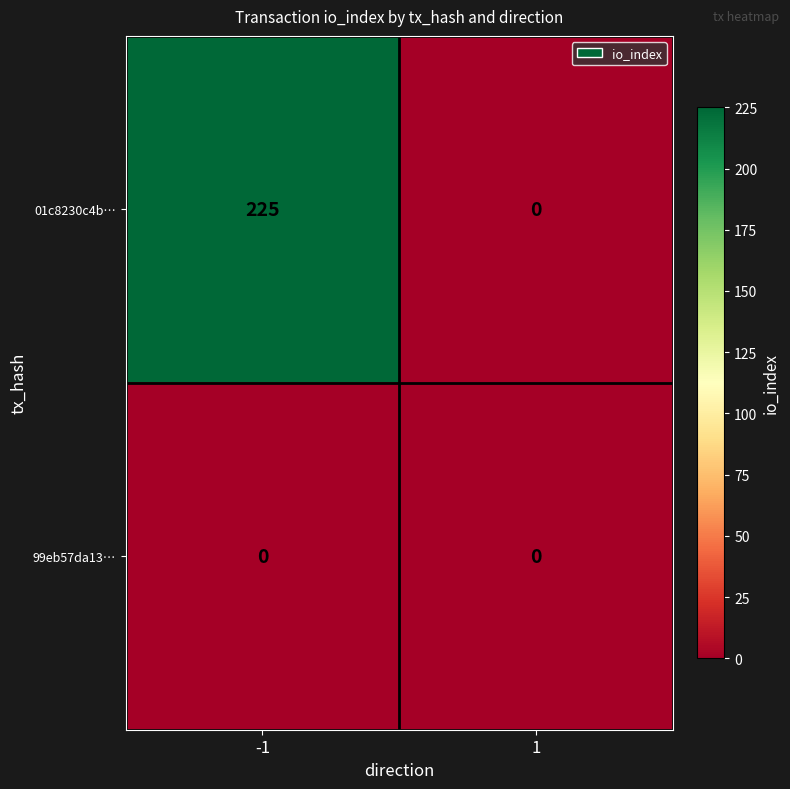

Which series has the widest spread of values?

01c8230c4b…